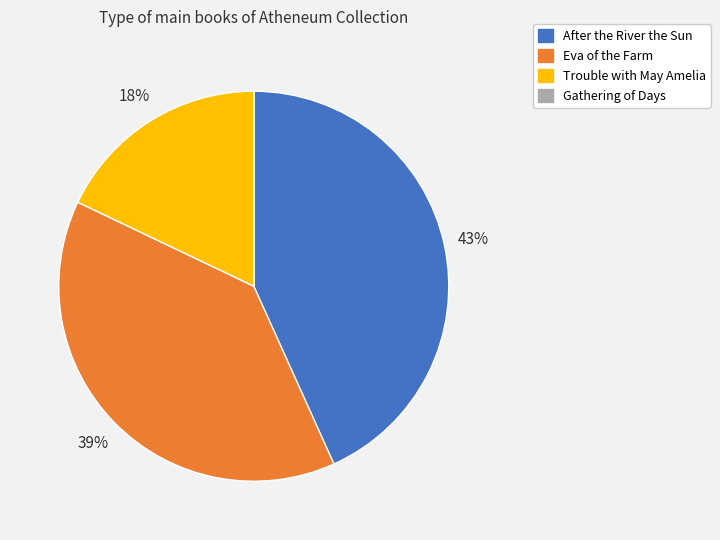

Combined, do Eva of the Farm and After the River the Sun account for over 50%?

Yes